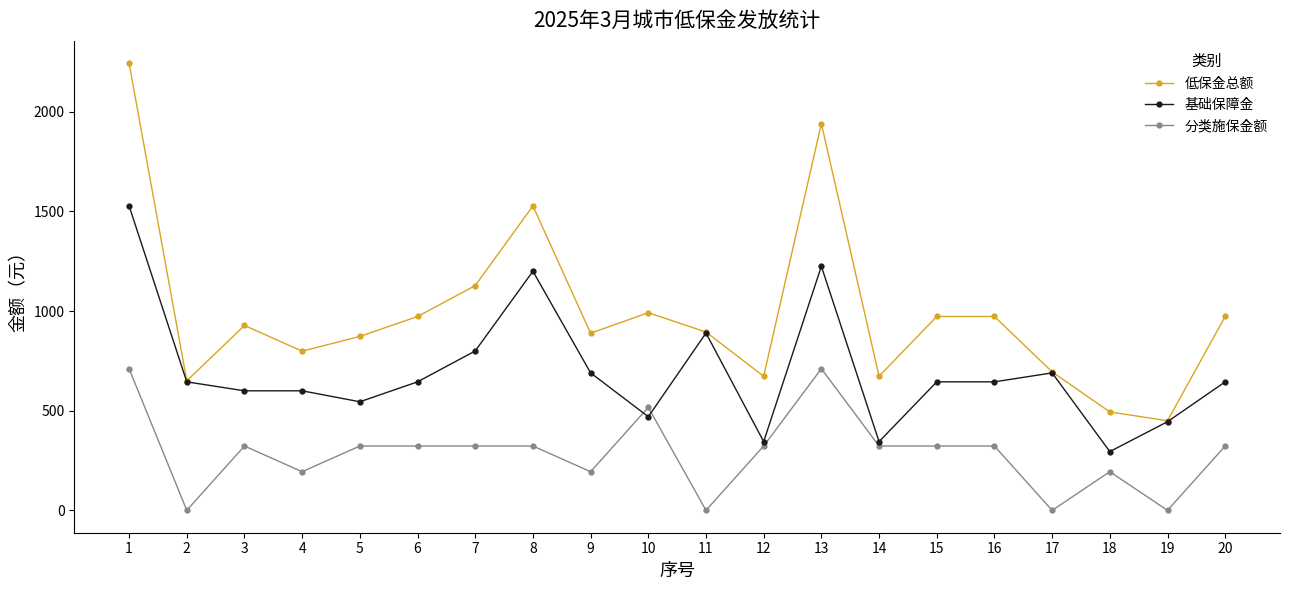

Which series has the largest range (max minus min)?

低保金总额